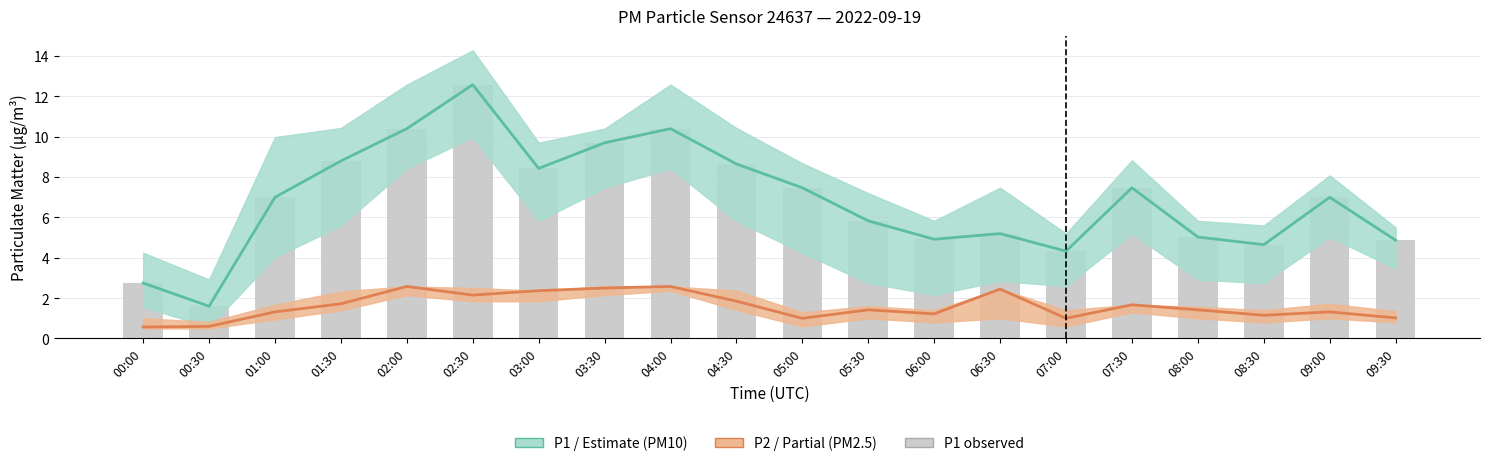

Which series has the largest range (max minus min)?

P1 (PM10)